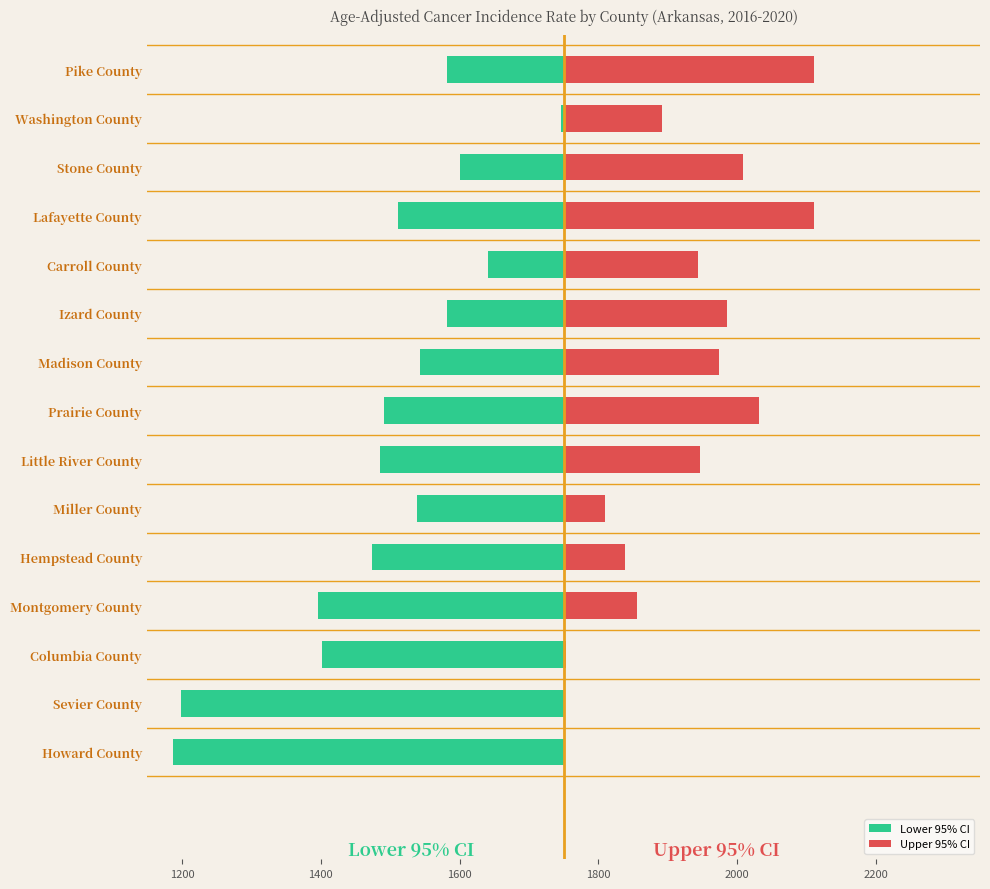

What is the difference between the maximum and second lowest values in the Lower 95% CI series?

546.9